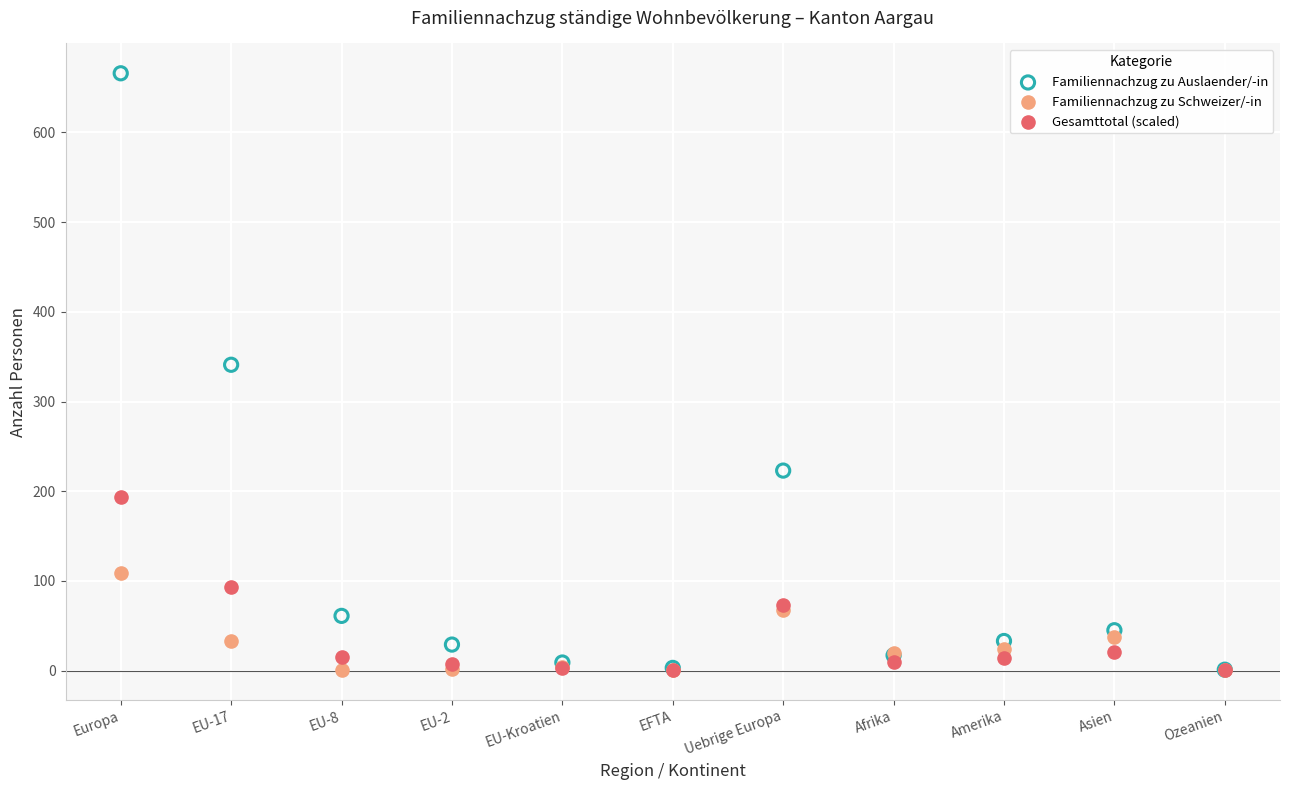

Across all series, what Y value is closest to 333?

341.0